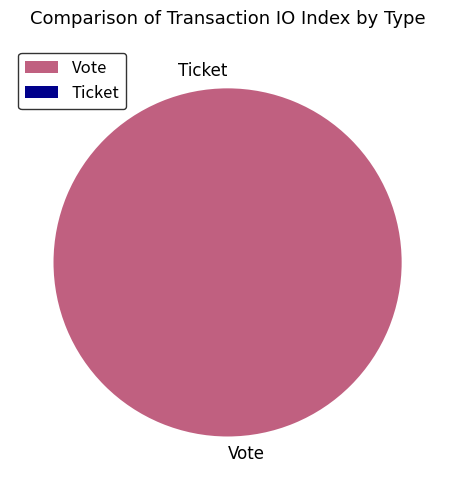

Which category has the smallest portion of the pie?

Ticket